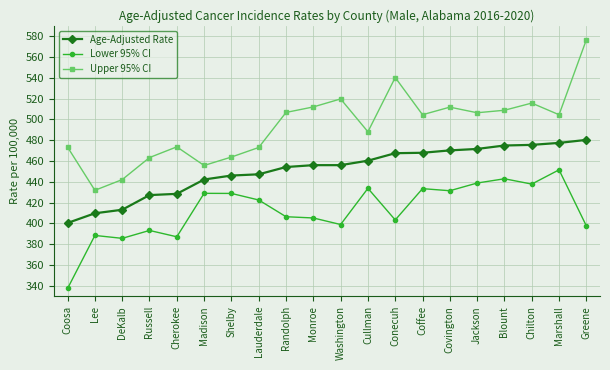

Which series has the widest spread of values?

Upper 95% CI